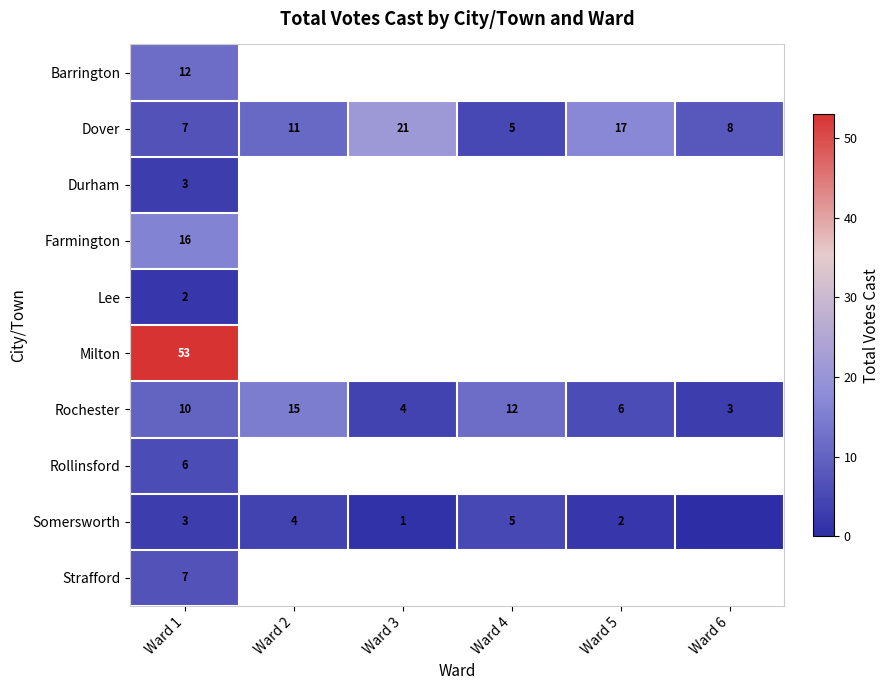

At how many categories does at least one series exceed 19?

2